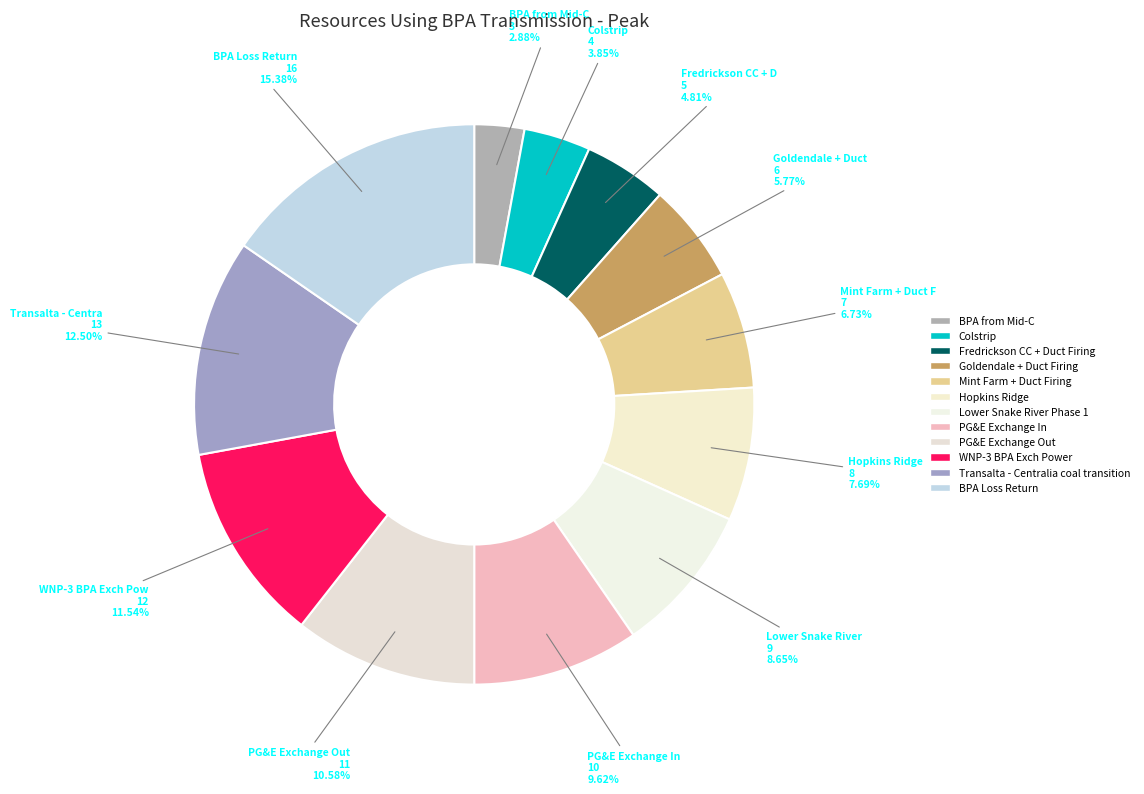

To the nearest percent, what percentage of the pie is WNP-3 BPA Exch Power?

12%